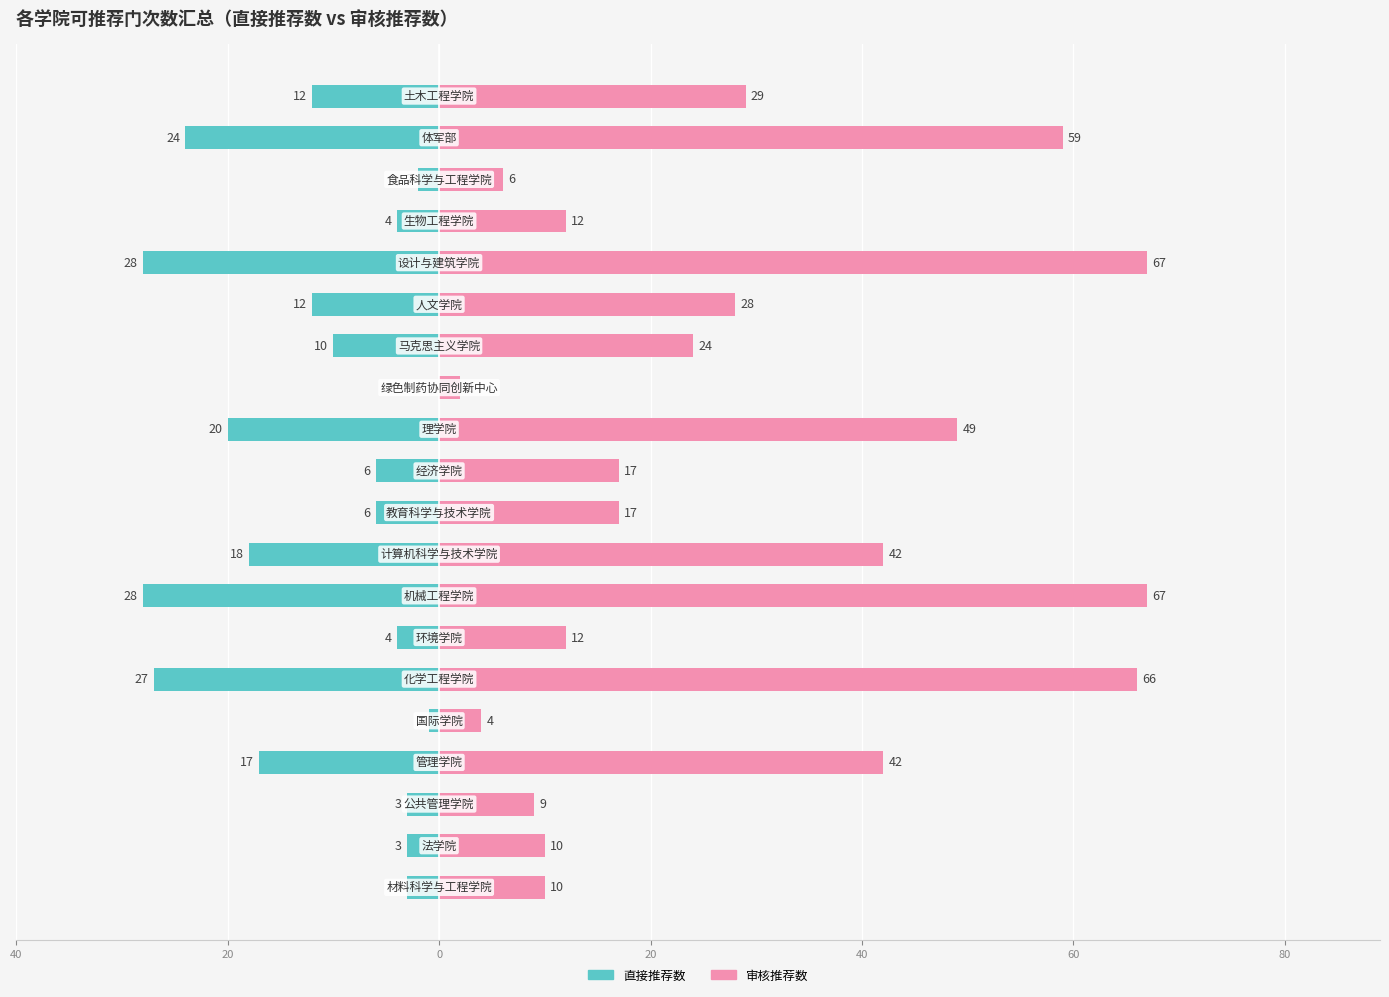

How many bars are there in each group?

2